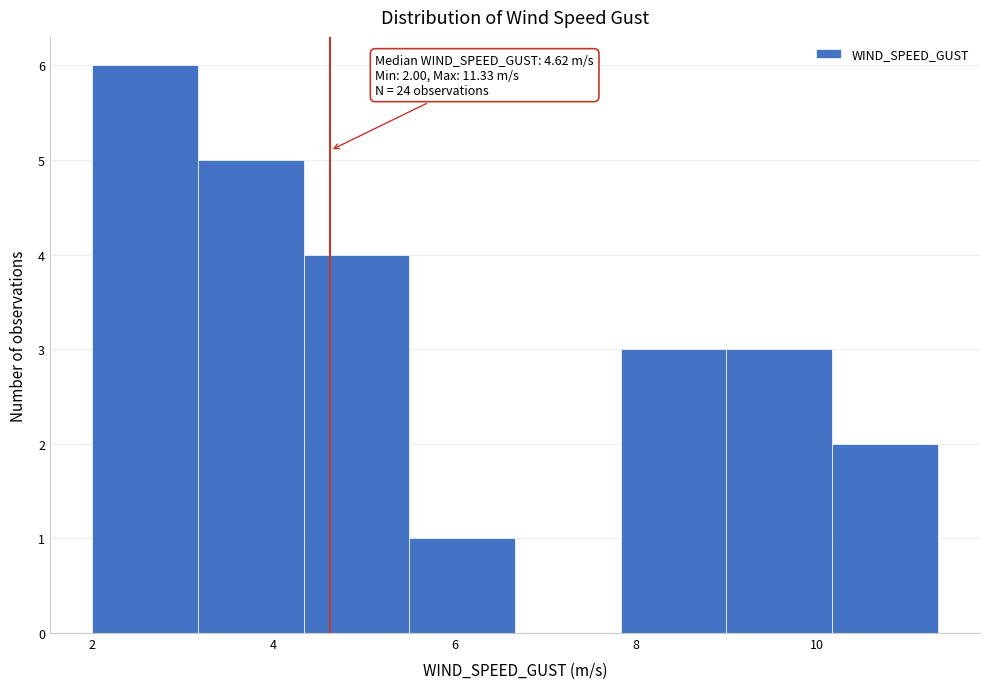

Which range on the x-axis has the tallest bar?

2.0 to 3.2